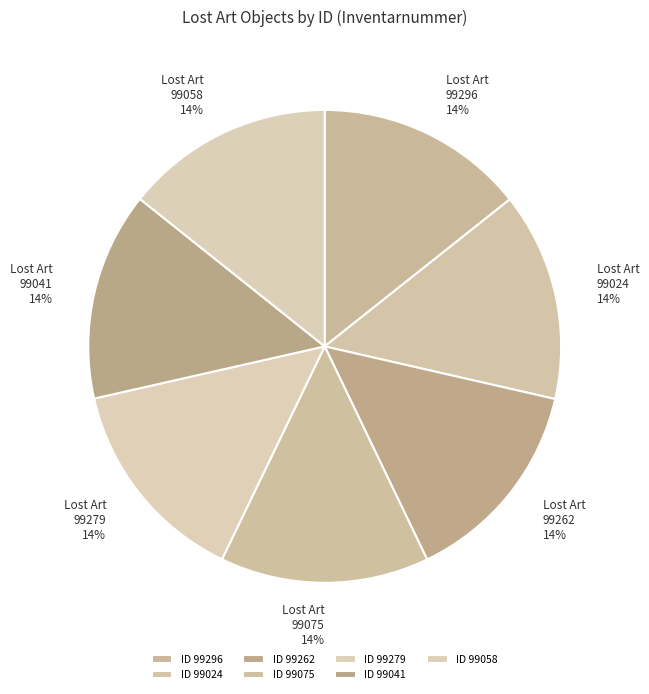

To the nearest percent, what portion does 99075 represent?

14%